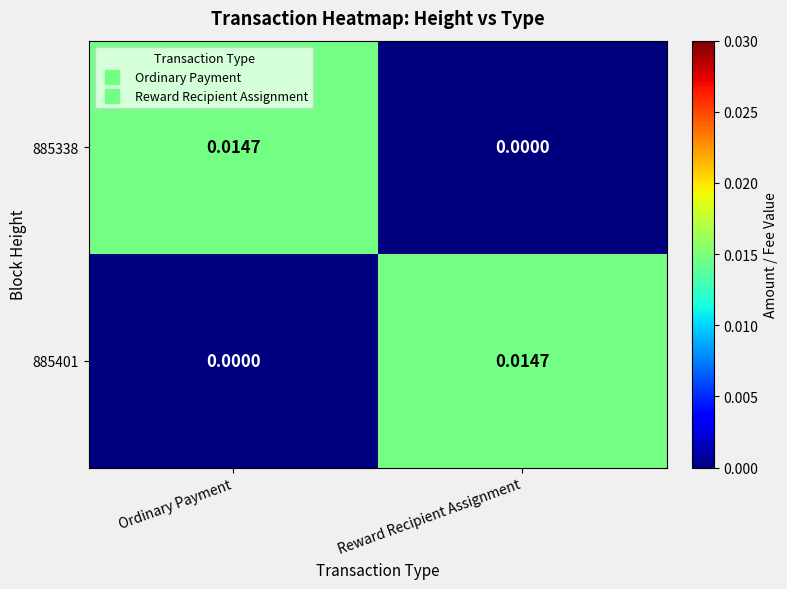

Rank the categories by 885401 value from lowest to highest.

Ordinary Payment, Reward Recipient Assignment